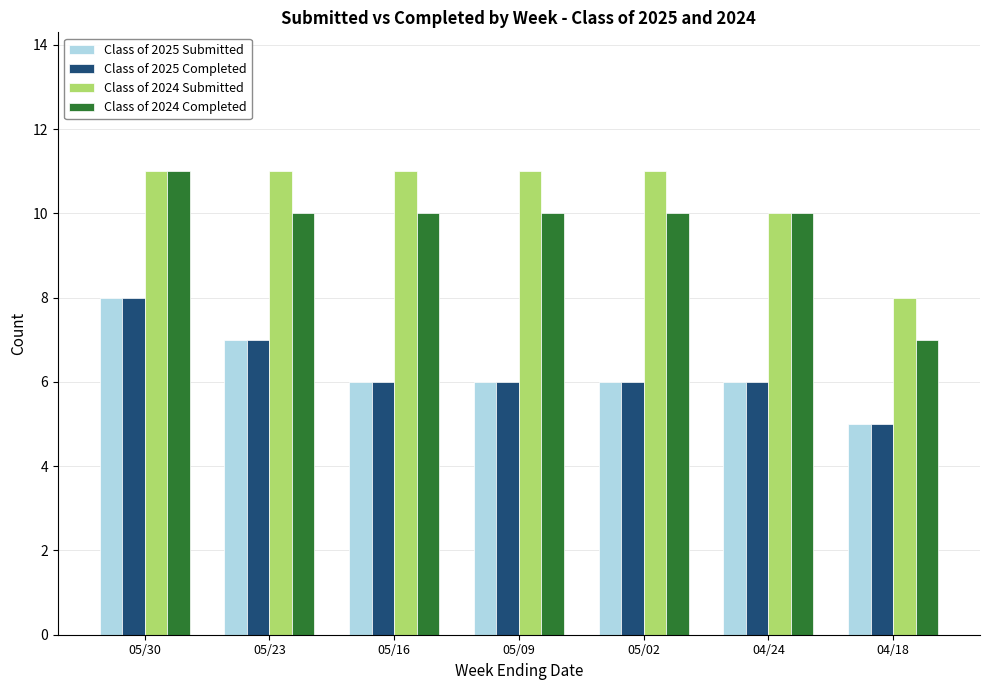

Count the Class of 2025 Submitted values in the range 6 to 7.

5